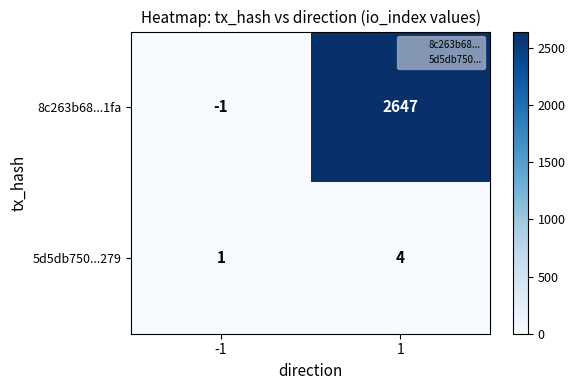

What is the difference between the 8c263b68...1fa values at -1 and 1?

2648